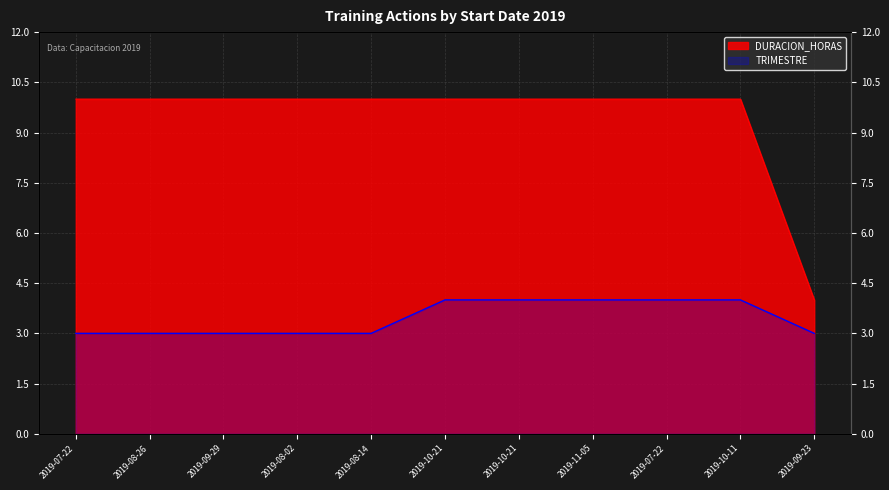

What value does the TRIMESTRE series have at 2019-10-21?

4